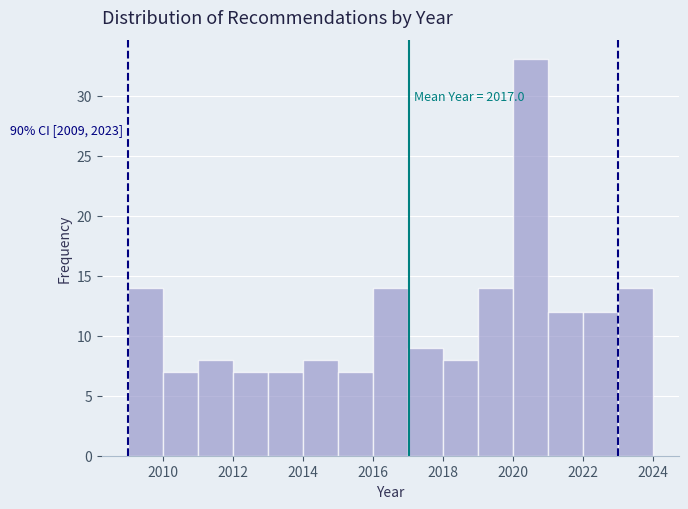

Which range on the x-axis has the tallest bar?

2020 to 2021